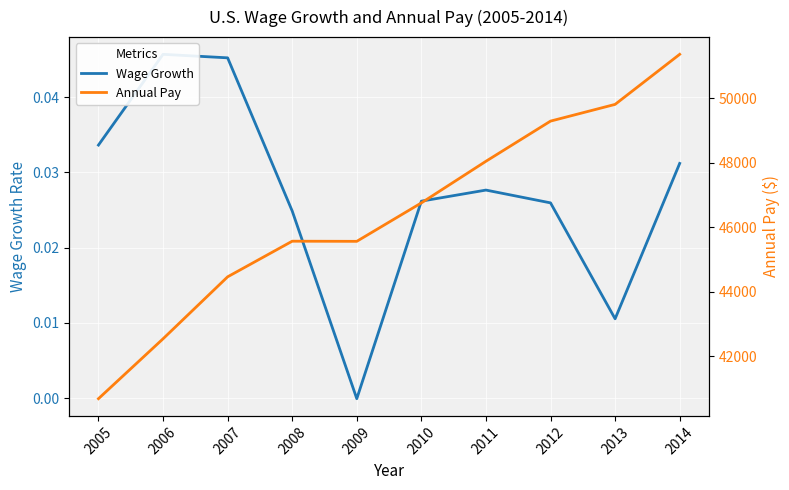

What is the total value across all series at 2014?

51361.0